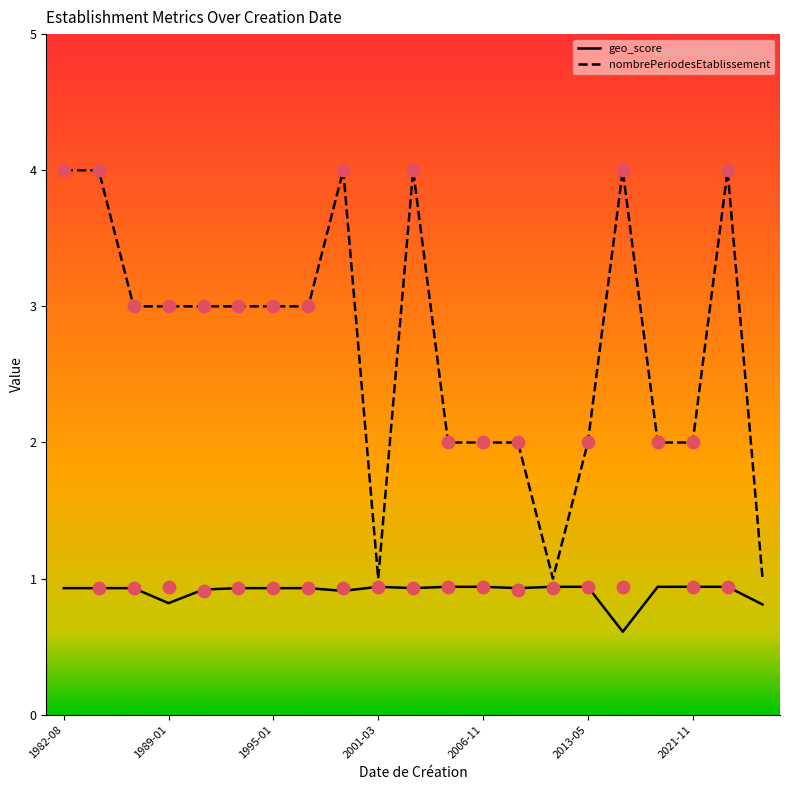

At which category is the sum across all series the highest?

19